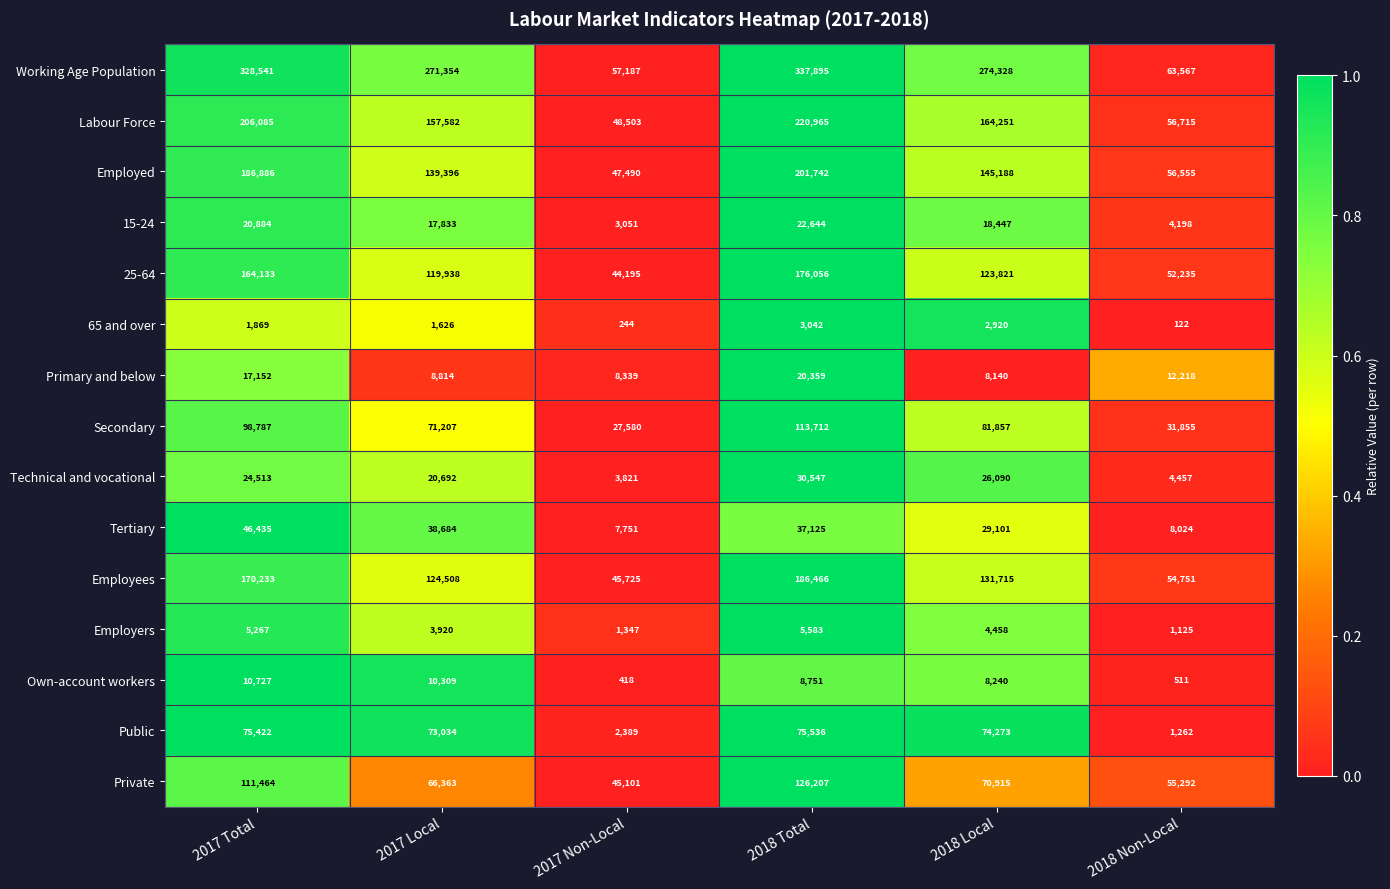

What is the sum of the Tertiary values at 2018 Non-Local and 2018 Local?

37125